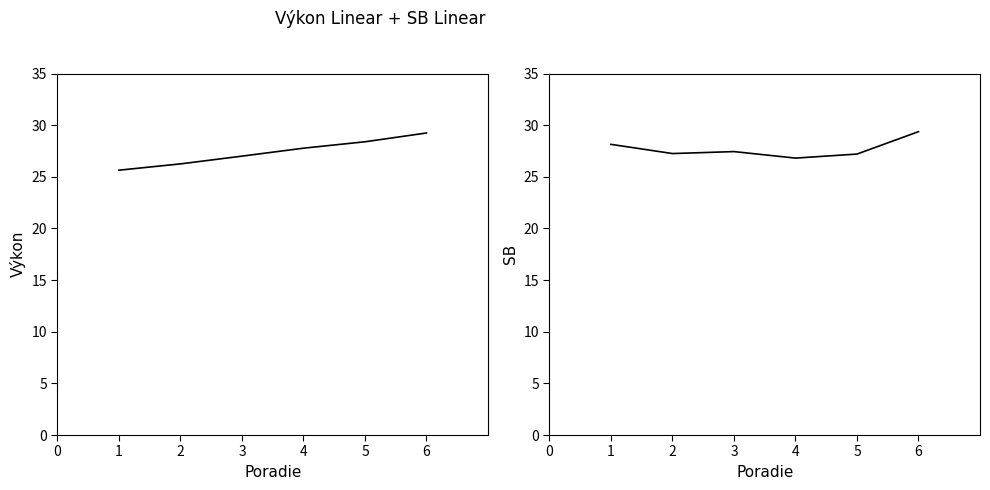

Which series has the largest range (max minus min)?

Výkon